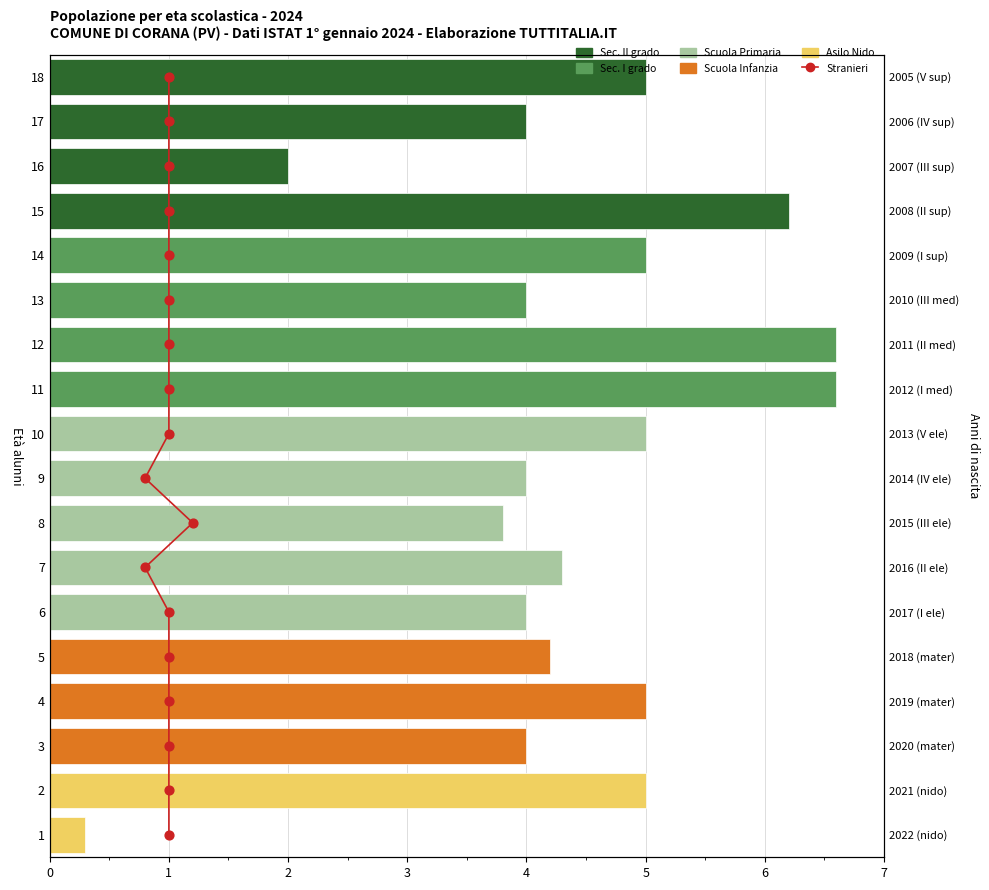

What are all the series names shown in the legend?

Sec. II grado, Sec. I grado, Scuola Primaria, Scuola Infanzia, Asilo Nido, Stranieri